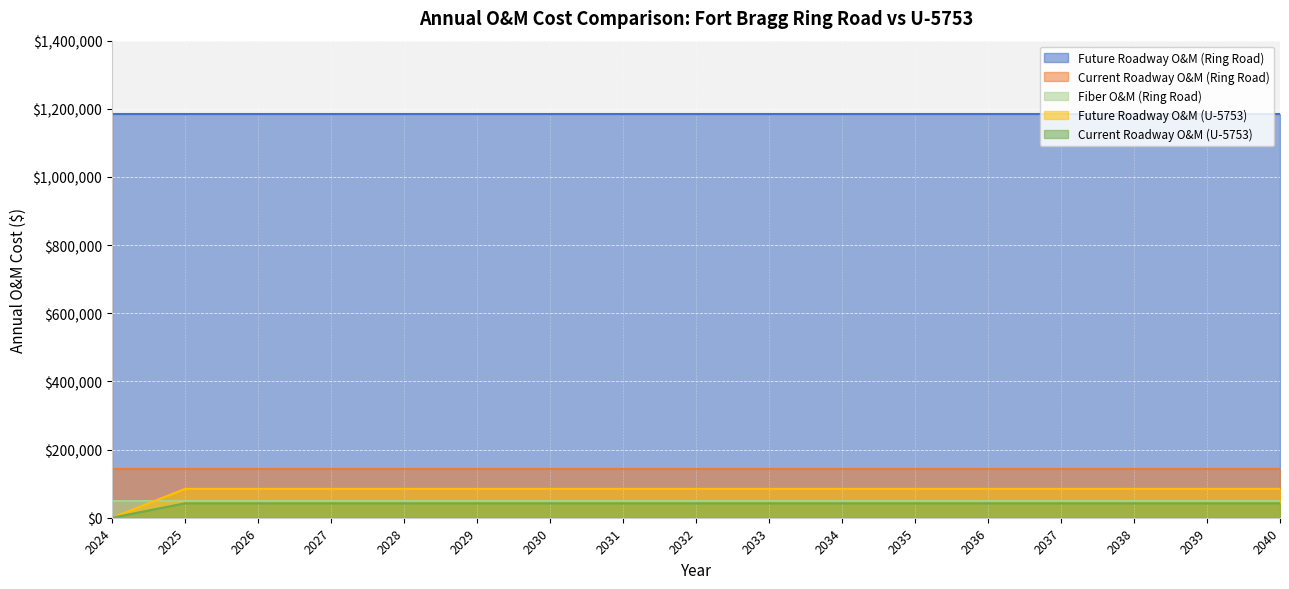

Which series has the largest total across all categories?

Future Roadway O&M (Ring Road)